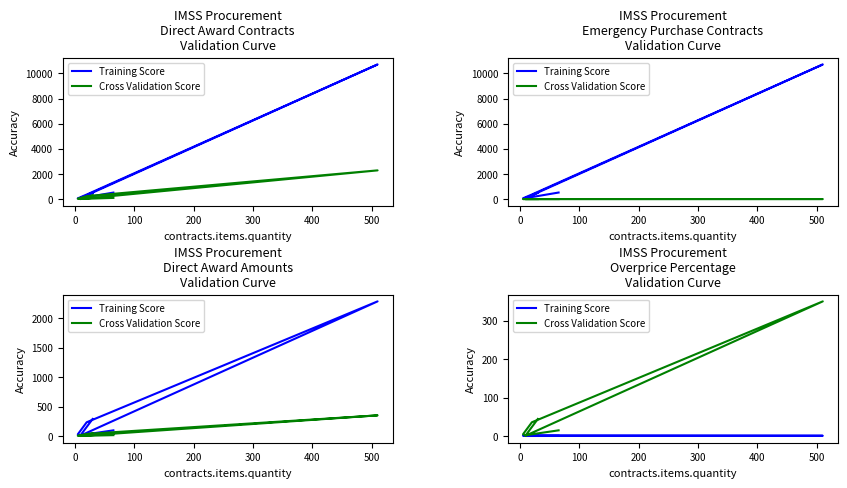

What is the value of the Cross Validation Score point at the 3rd from the left?

350.8